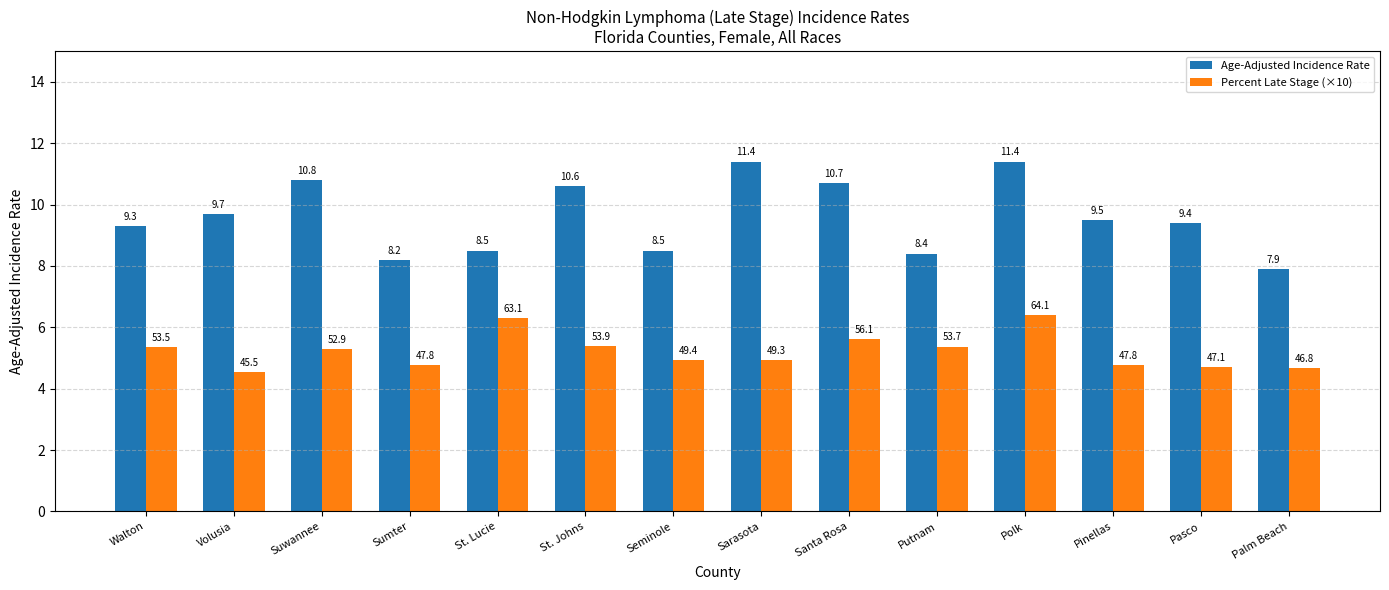

How many distinct data groups are displayed?

2